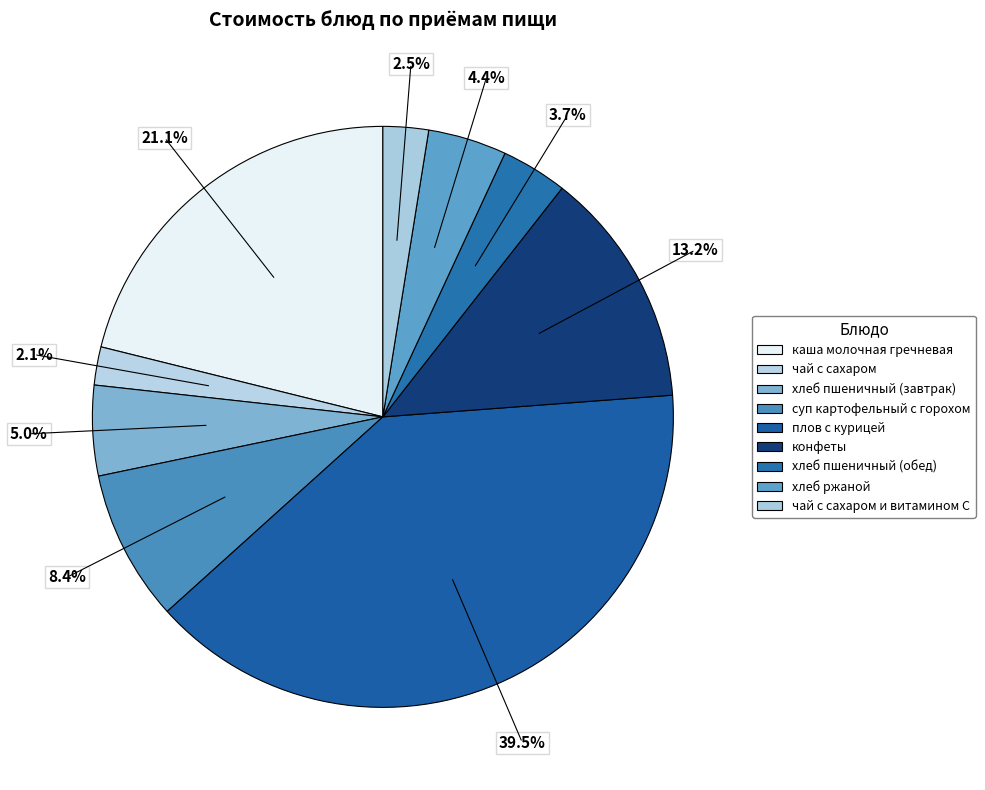

Which category has the smallest portion of the pie?

чай с сахаром